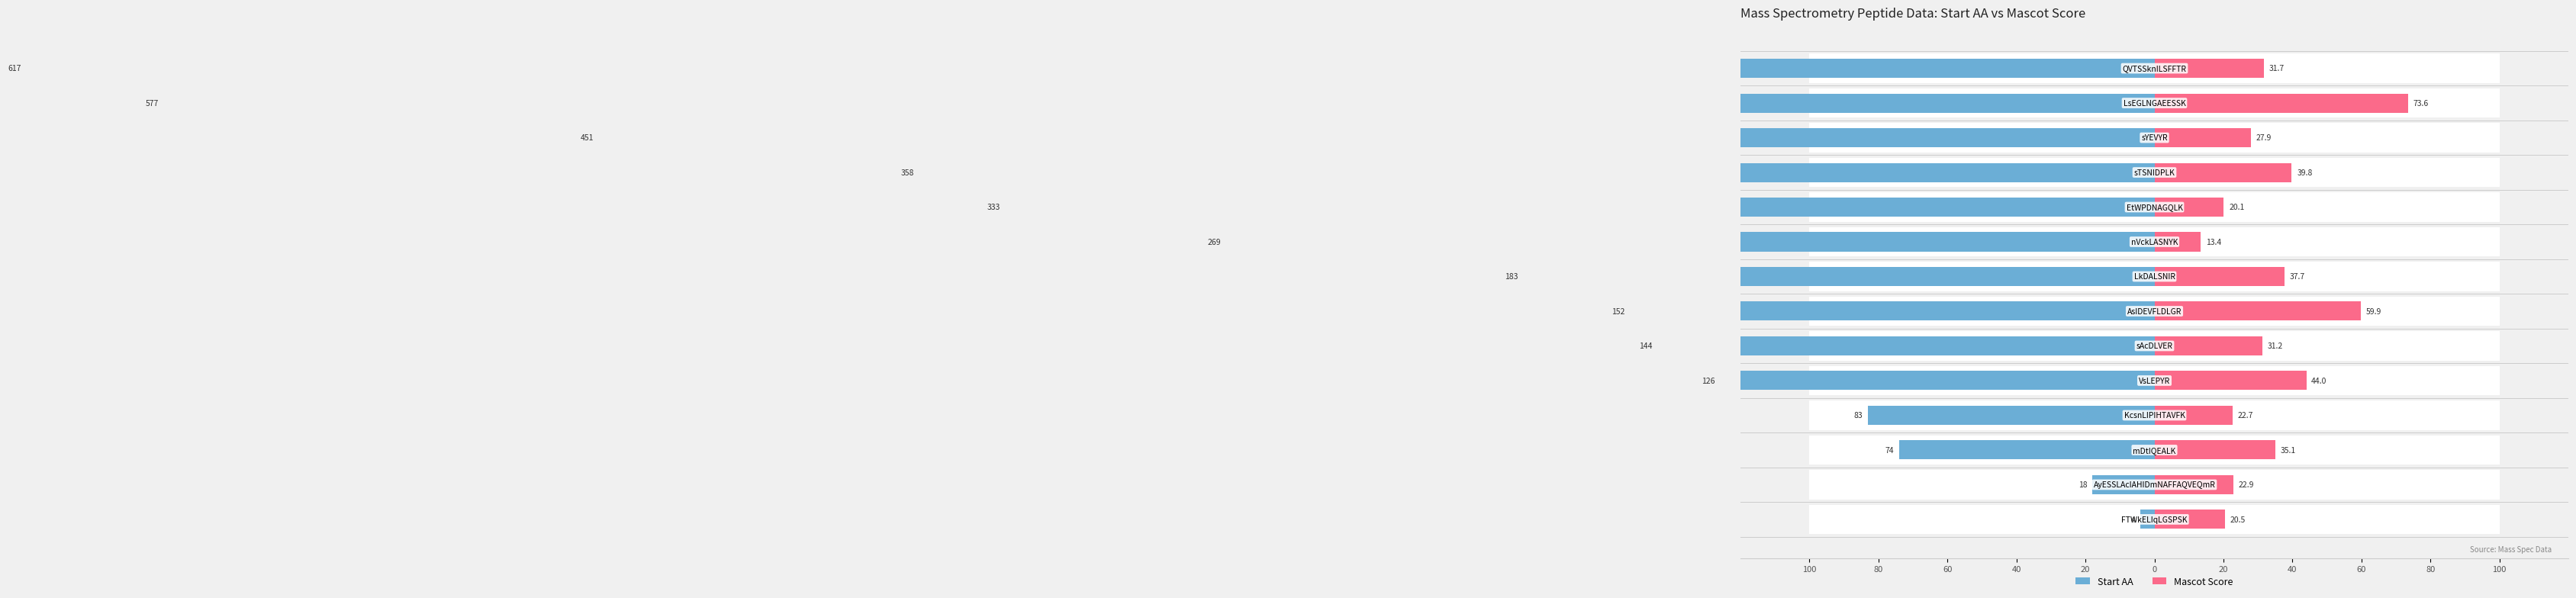

What are all the series names shown in the legend?

Start AA, Mascot Score